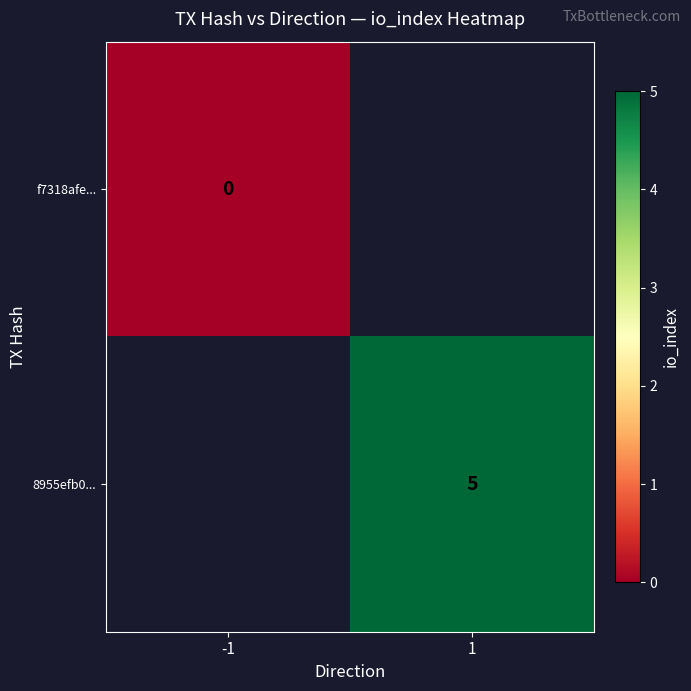

The value of 8955efb0... at 1 is 3. True or false?

False